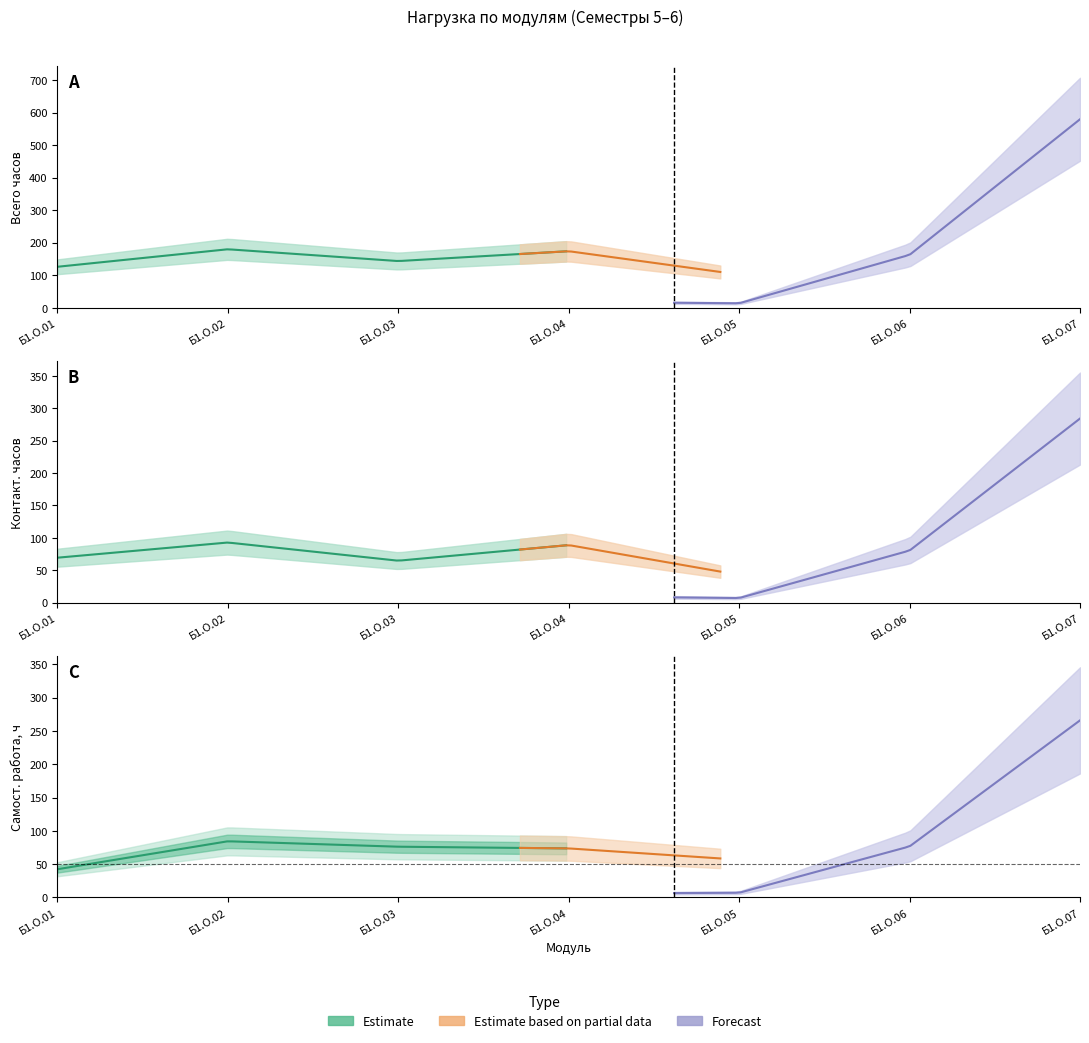

Which series changed the most between Б1.О.02 and Б1.О.05?

Всего (Сем 5)